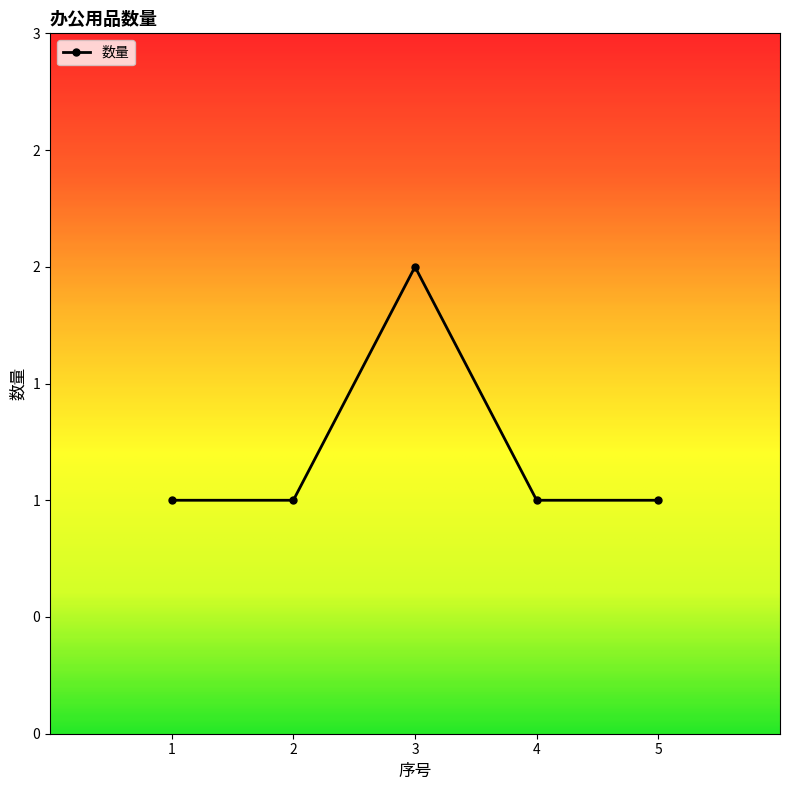

What is the minimum value shown in the chart?

1